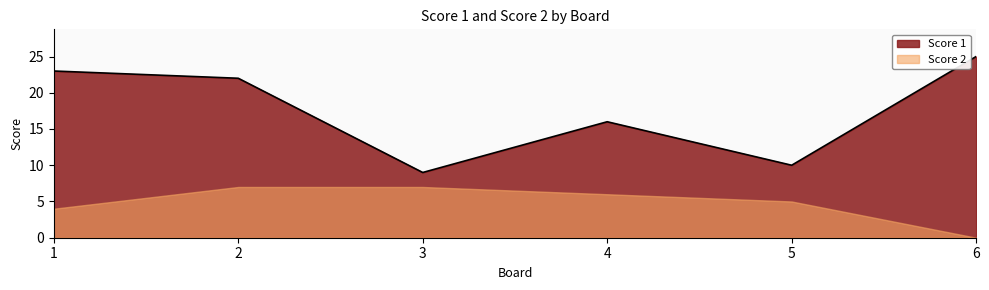

Does the chart have visible grid lines?

No